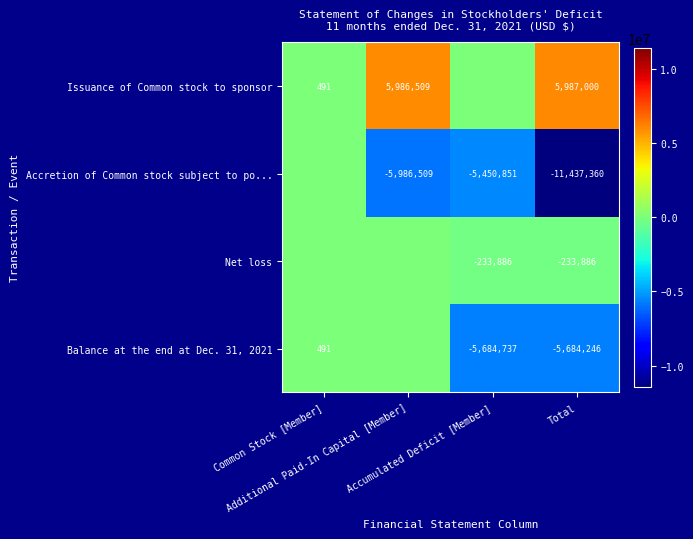

The value of Balance at the end at Dec. 31, 2021 at Additional Paid-In Capital [Member] is 0. True or false?

True